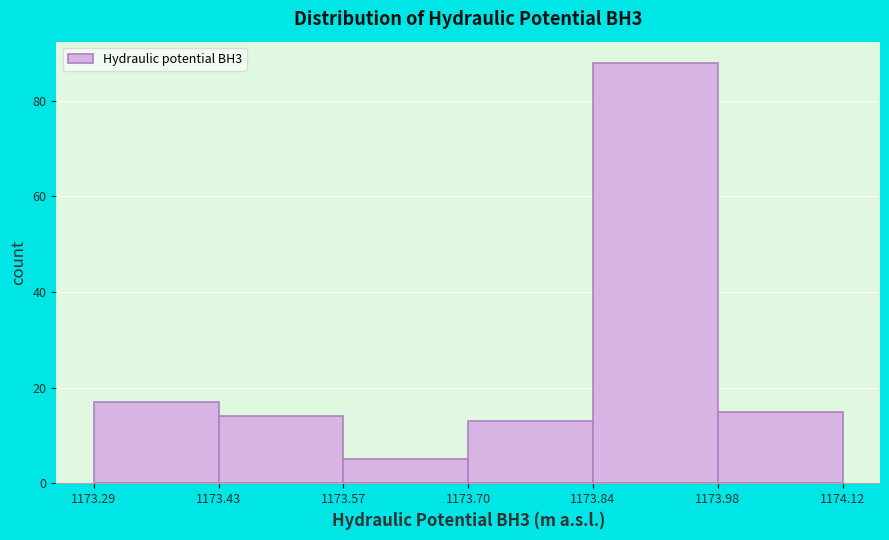

Reading left to right, list every bar in this chart as the range it spans on the x-axis followed by its height. The values are not printed on the chart, so give them approximately, as read against the axis.

1173.29 to 1173.43: 18
1173.43 to 1173.57: 14
1173.57 to 1173.70: 6
1173.70 to 1173.84: 14
1173.84 to 1173.98: 88
1173.98 to 1174.12: 16